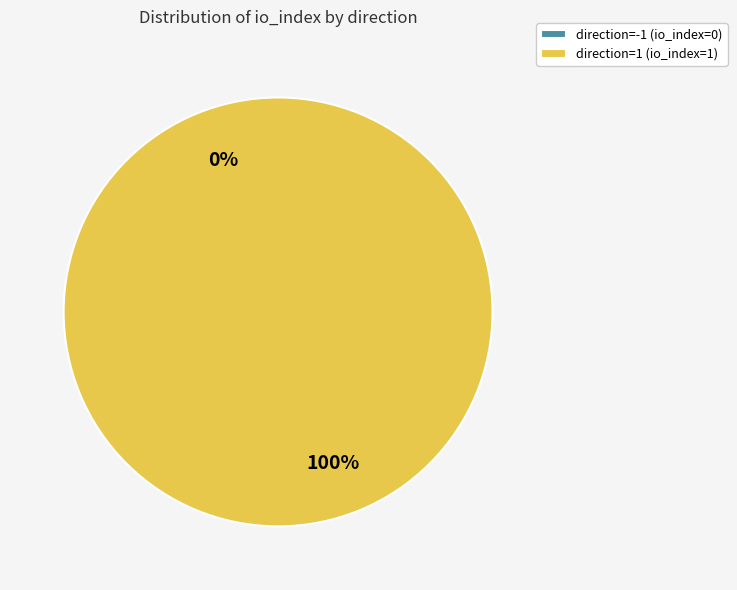

How many segments does this pie chart have?

2